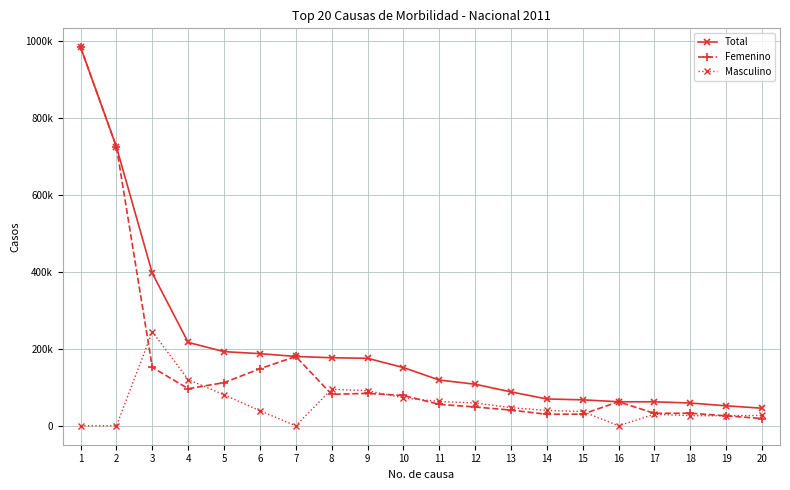

True or false: Masculino and Total cross at least once.

False